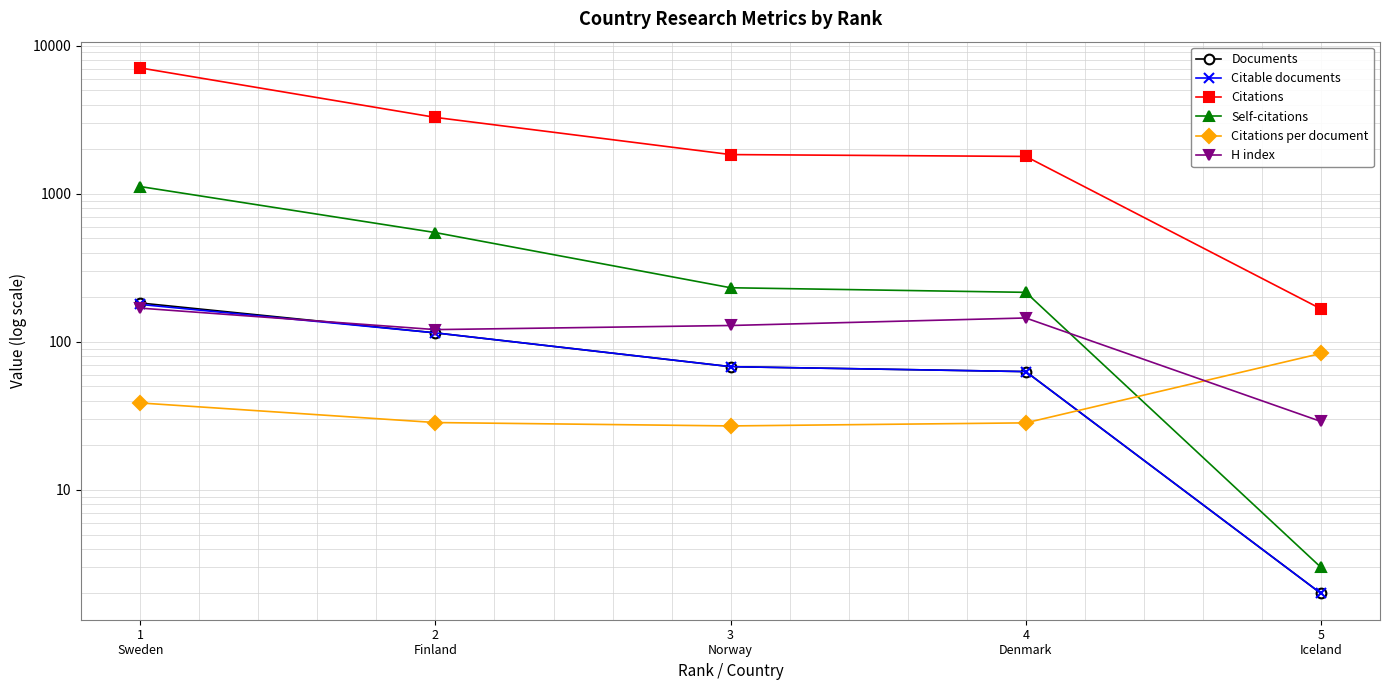

What is the maximum value for Self-citations?

1119.0